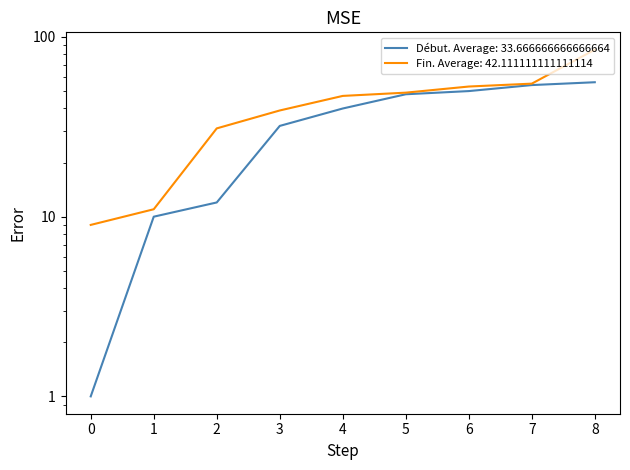

What is the maximum value shown in the chart?

85